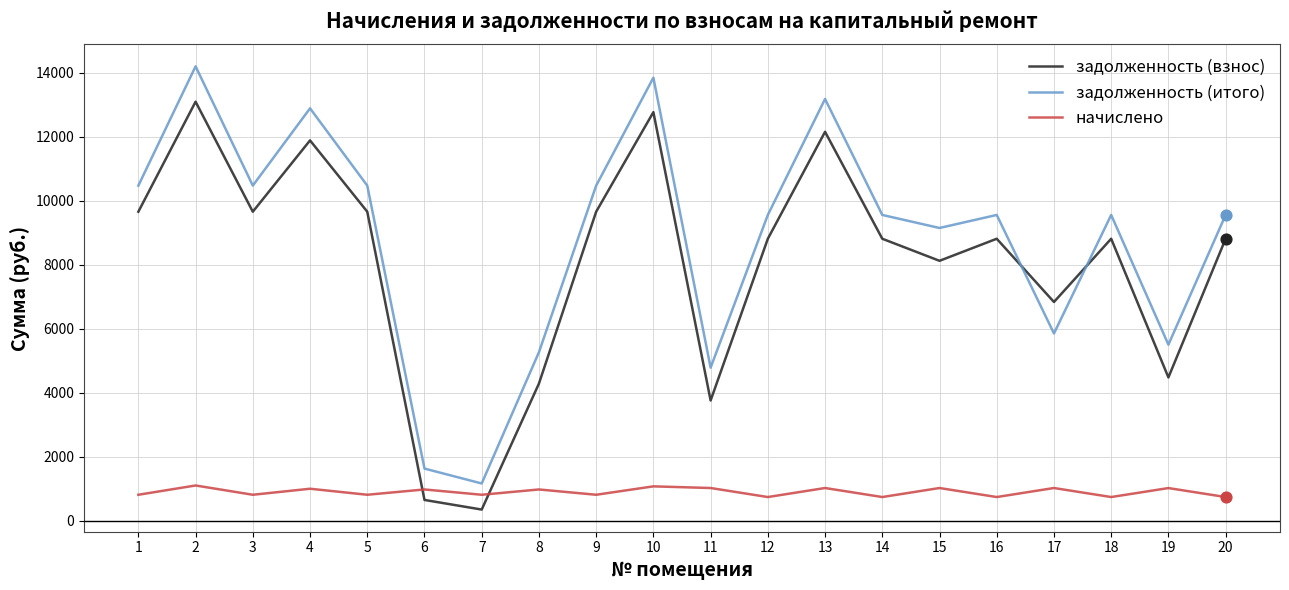

Which series has the largest range (max minus min)?

задолженность (итого)